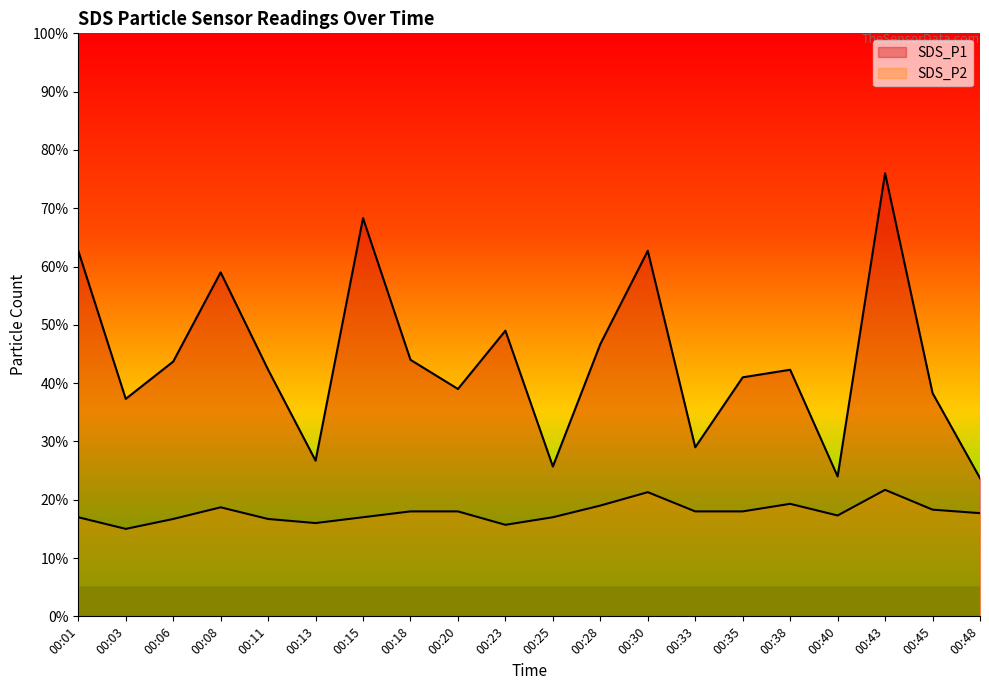

Which category has the lowest value in the SDS_P1 series?

00:48